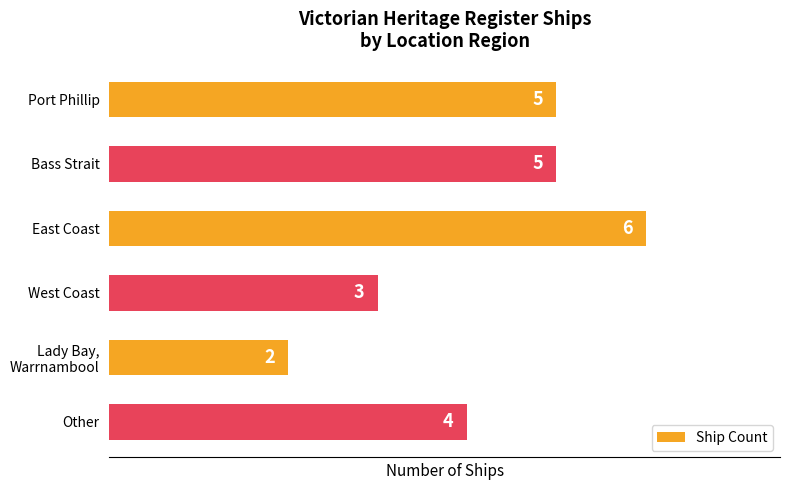

How many data points are less than 5?

3